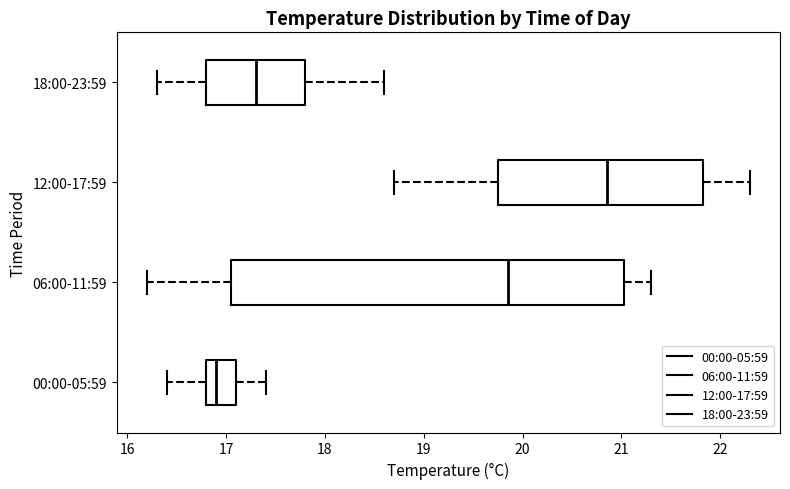

Reading bottom to top, read every box against the x-axis: the position of its median line, the range the box covers, and the ends of its whiskers. The values are not printed on the chart, so give them approximately, as read against the axis.

00:00-05:59: median 16.9, box 16.8 to 17.1, whiskers 16.4 to 17.4
06:00-11:59: median 19.9, box 17.1 to 21.0, whiskers 16.2 to 21.3
12:00-17:59: median 20.9, box 19.8 to 21.8, whiskers 18.7 to 22.3
18:00-23:59: median 17.3, box 16.8 to 17.8, whiskers 16.3 to 18.6